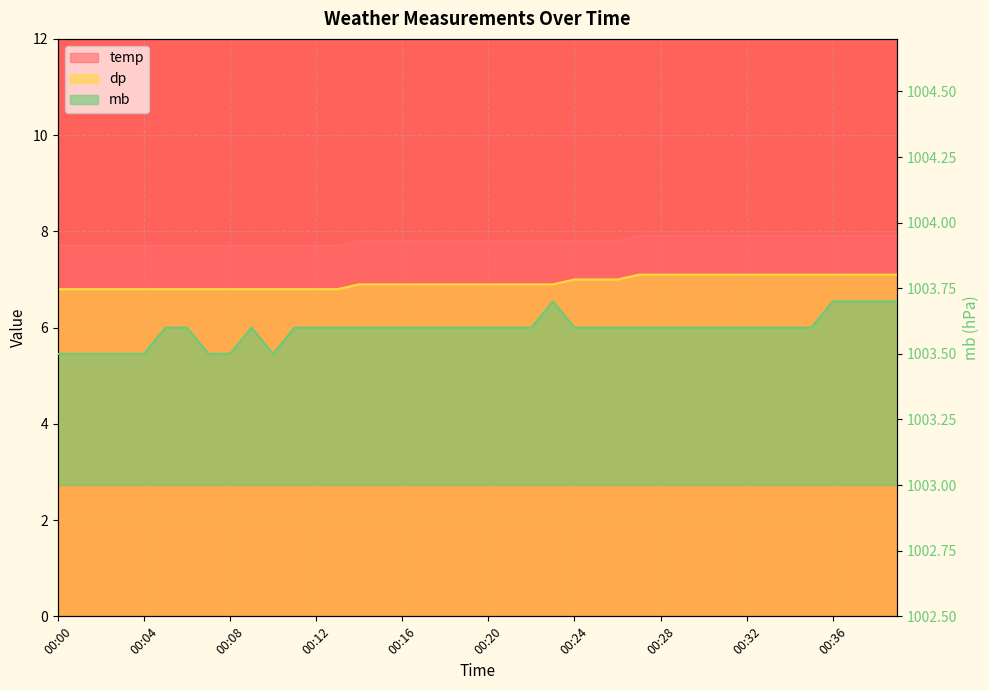

Reading left to right, list all the values displayed in this chart.

temp: 7.7	7.7	7.7	7.7	7.7	7.7	7.7	7.7	7.7	7.7	7.7	7.7	7.7	7.7	7.8	7.8	7.8	7.8	7.8	7.8	7.8	7.8	7.8	7.8	7.8	7.8	7.8	7.9	7.9	7.9	7.9	7.9	7.9	7.9	7.9	7.9	7.9	7.9	7.9	7.9
dp: 6.8	6.8	6.8	6.8	6.8	6.8	6.8	6.8	6.8	6.8	6.8	6.8	6.8	6.8	6.9	6.9	6.9	6.9	6.9	6.9	6.9	6.9	6.9	6.9	7.0	7.0	7.0	7.1	7.1	7.1	7.1	7.1	7.1	7.1	7.1	7.1	7.1	7.1	7.1	7.1
mb: 1003.5	1003.5	1003.5	1003.5	1003.5	1003.6	1003.6	1003.5	1003.5	1003.6	1003.5	1003.6	1003.6	1003.6	1003.6	1003.6	1003.6	1003.6	1003.6	1003.6	1003.6	1003.6	1003.6	1003.7	1003.6	1003.6	1003.6	1003.6	1003.6	1003.6	1003.6	1003.6	1003.6	1003.6	1003.6	1003.6	1003.7	1003.7	1003.7	1003.7